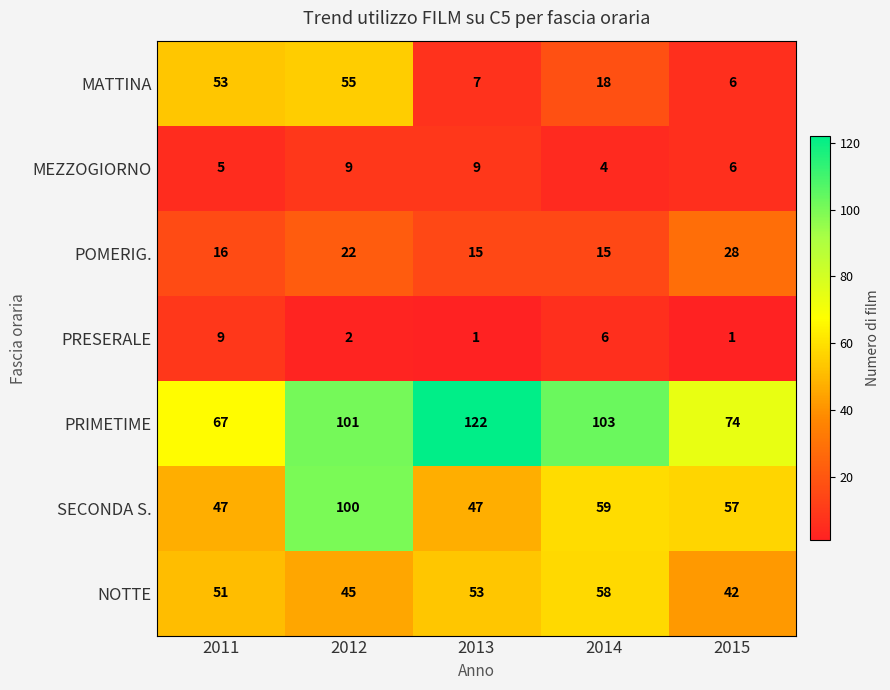

Count the number of data series in this chart.

7